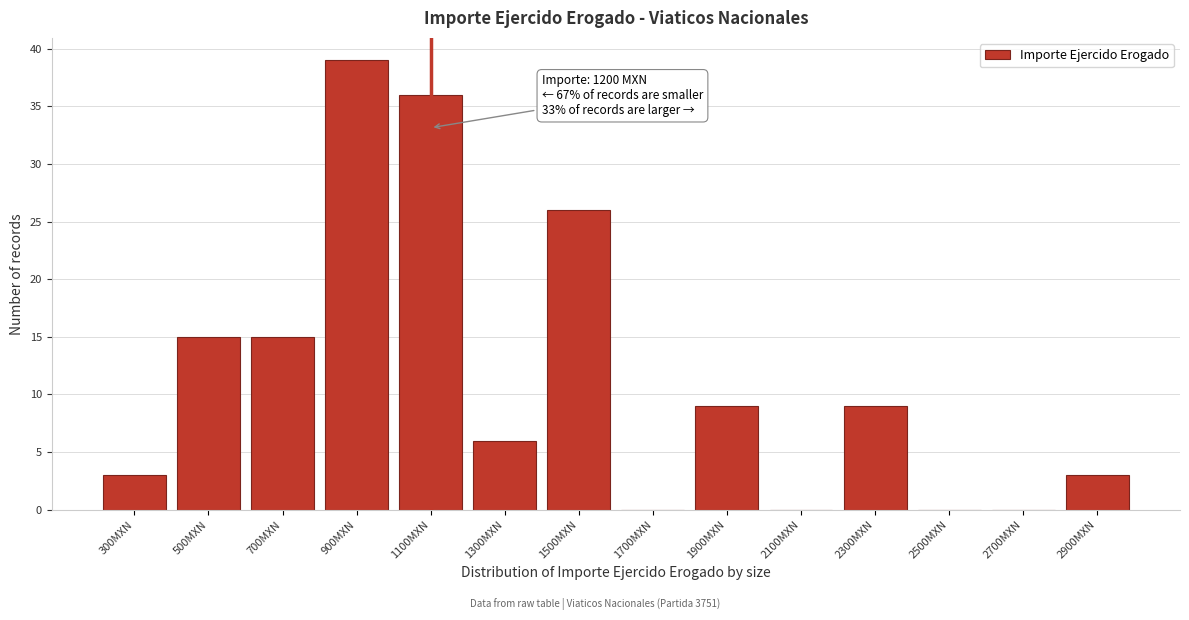

Reading right to left, extract all data points from this chart.

2900MXN=3	2700MXN=0	2500MXN=0	2300MXN=9	2100MXN=0	1900MXN=9	1700MXN=0	1500MXN=26	1300MXN=6	1100MXN=36	900MXN=39	700MXN=15	500MXN=15	300MXN=3